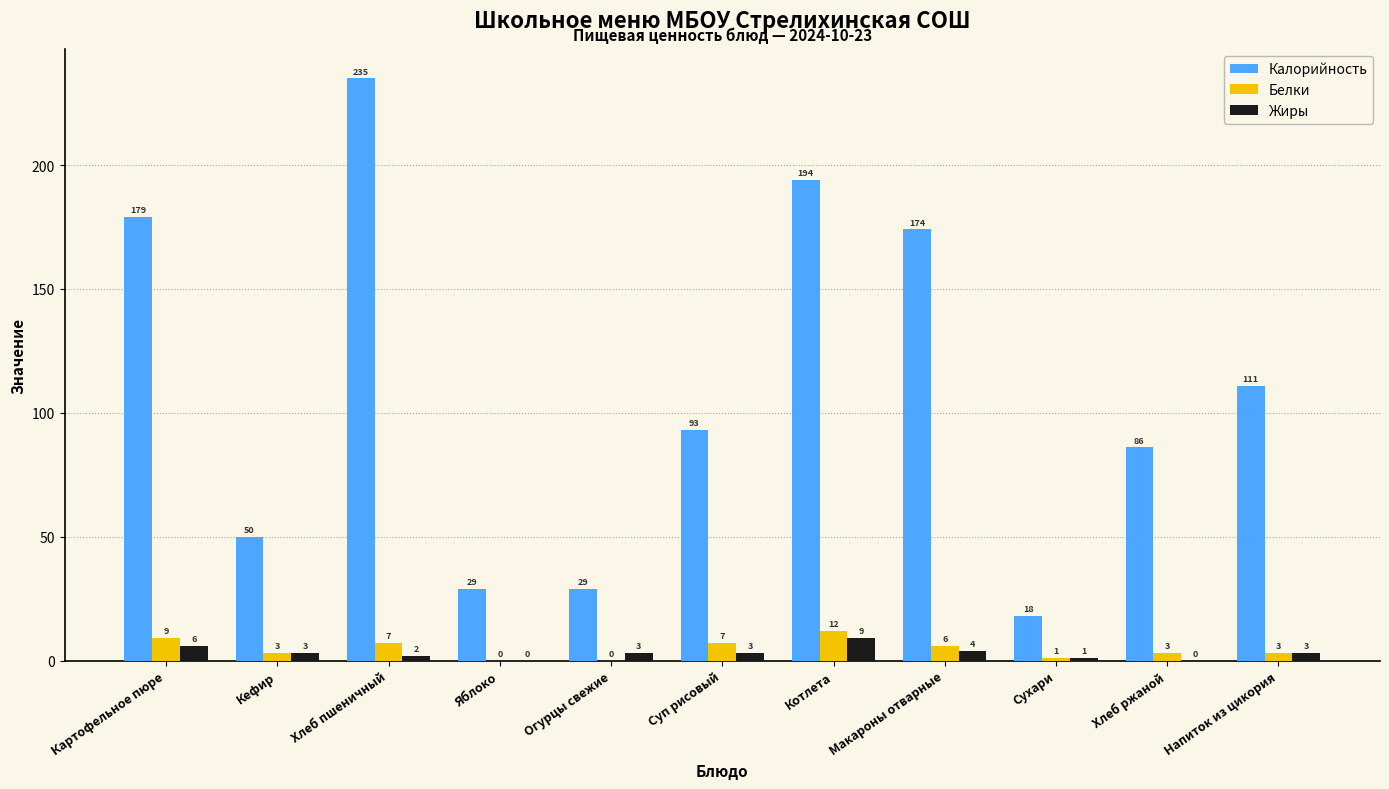

Read the Жиры value at Котлета.

9